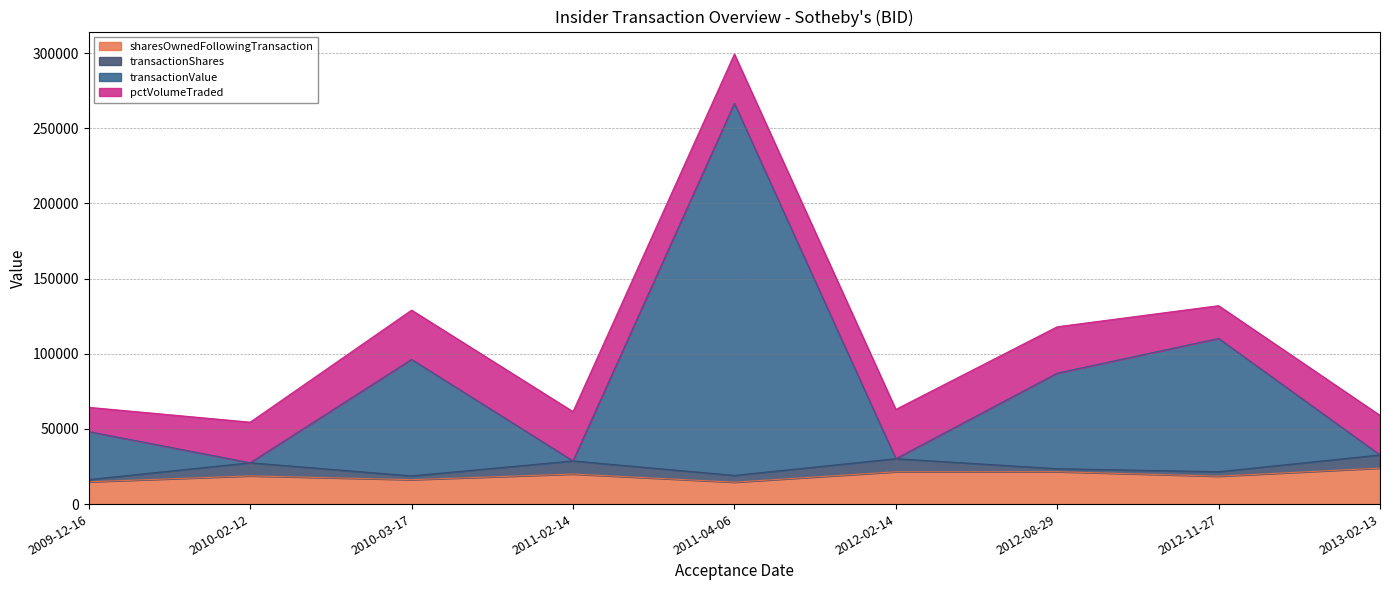

What is the maximum value for sharesOwnedFollowingTransaction?

23952